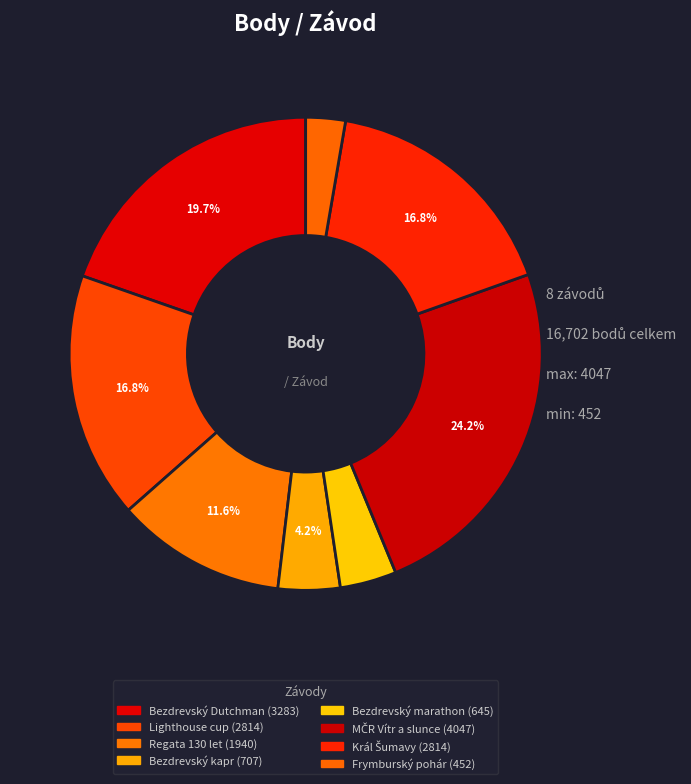

Does any single category account for the majority?

No